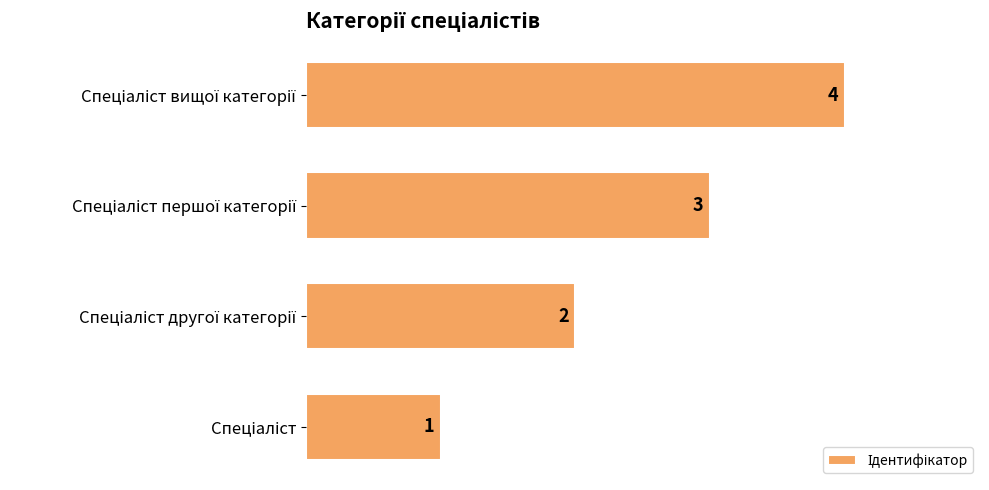

What is the maximum value shown in the chart?

4